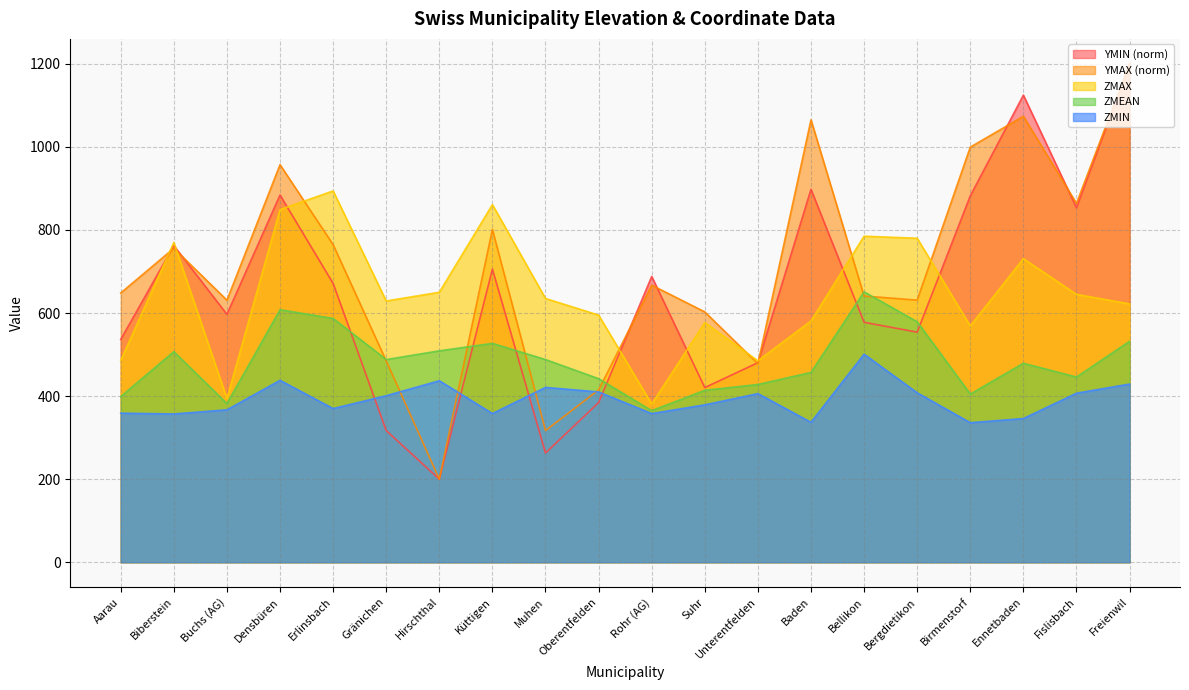

Count the number of categories in the chart.

20